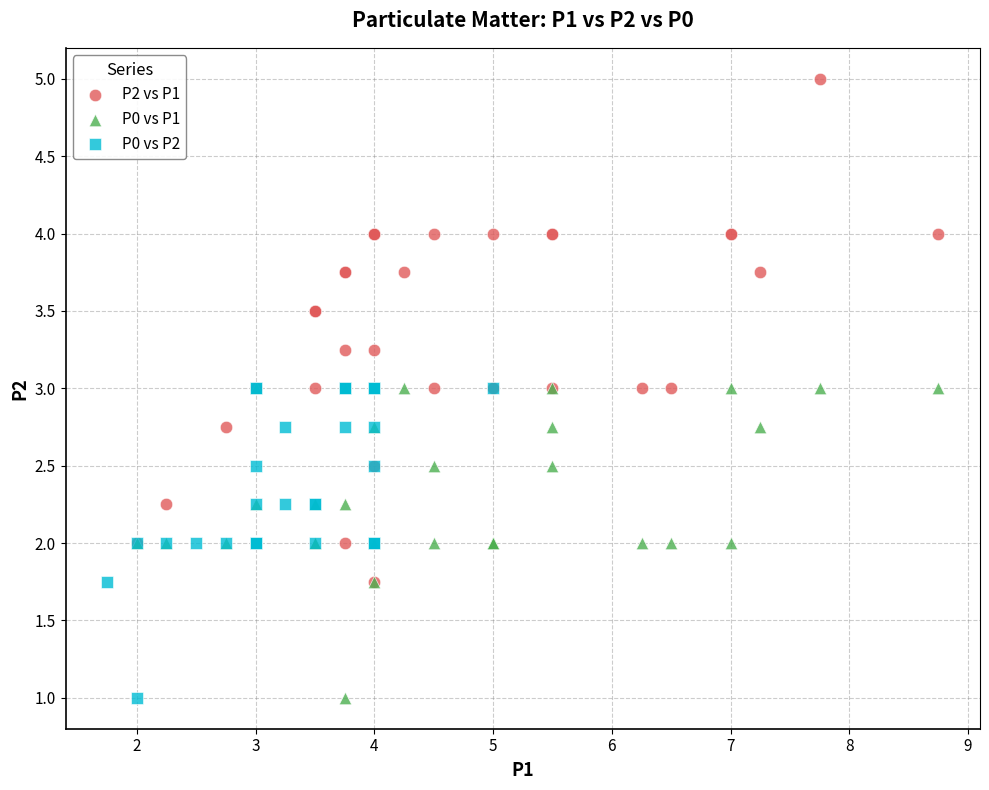

Which series contains the highest Y value?

P2 vs P1